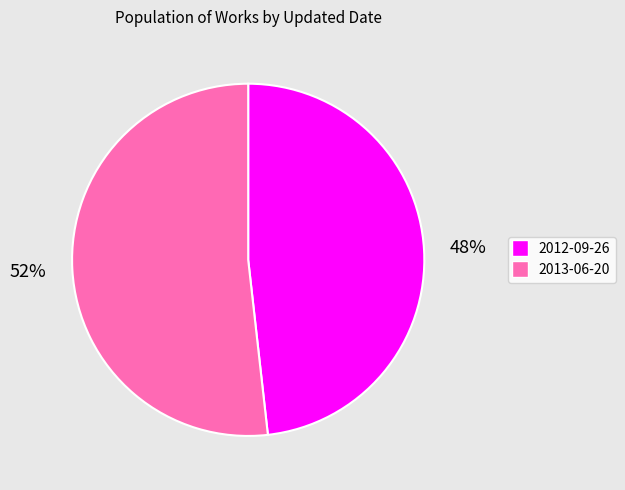

What is the majority slice?

2013-06-20